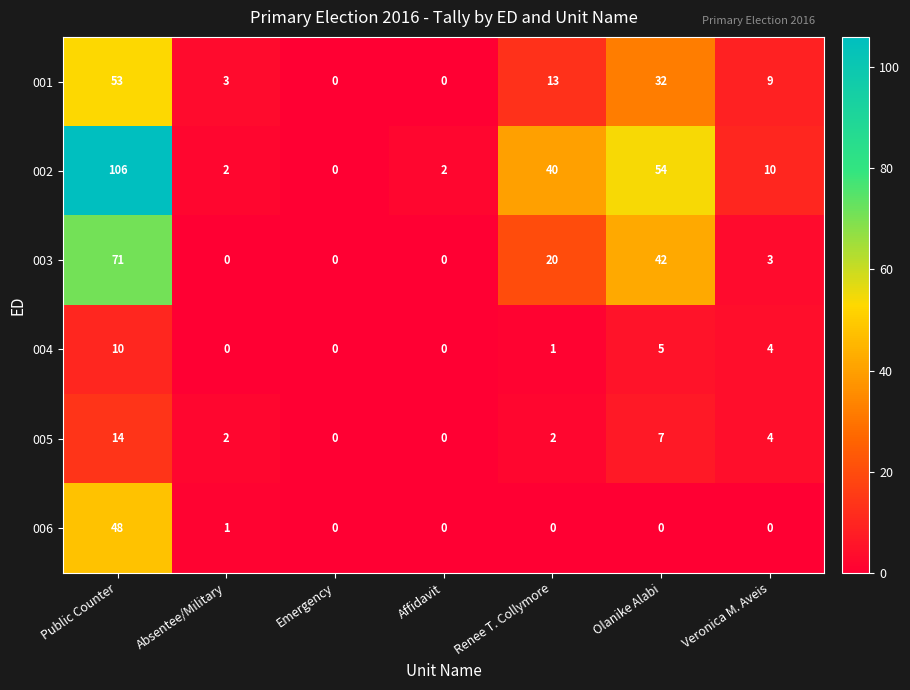

How many series are shown in this chart?

6